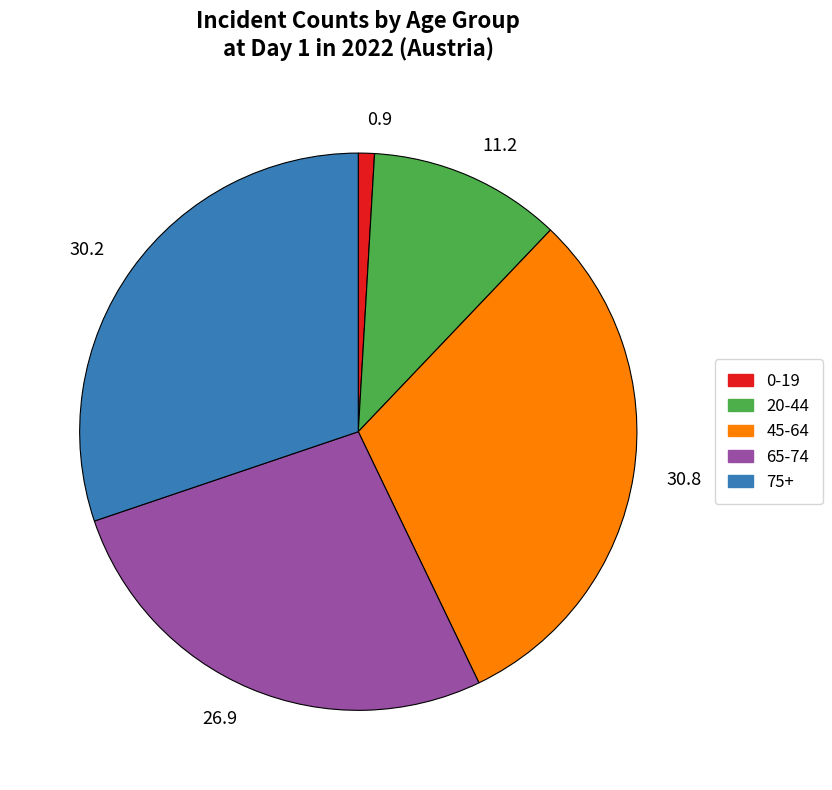

What is the ratio of the value at 45-64 to the value at 65-74?

1.1